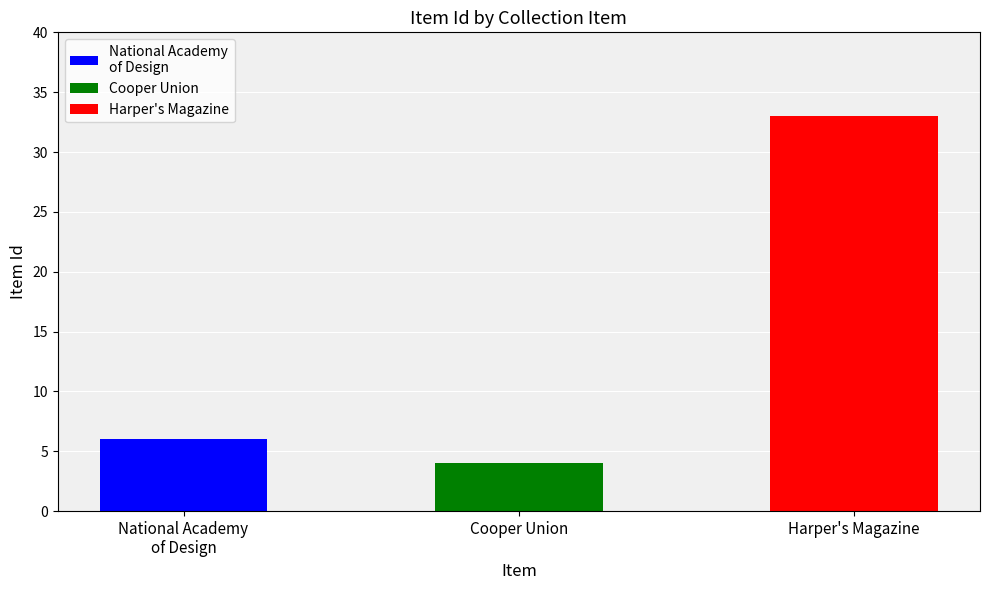

What is the greatest value displayed?

33